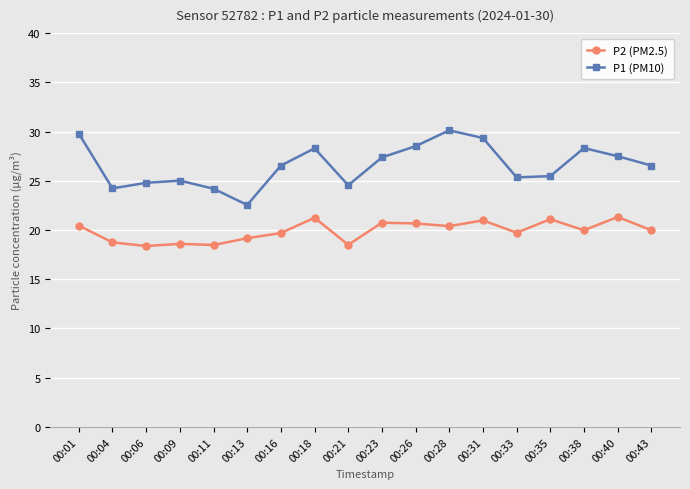

Is the value of P2 (PM2.5) at 00:28 greater than the value of P1 (PM10) at 00:06?

No